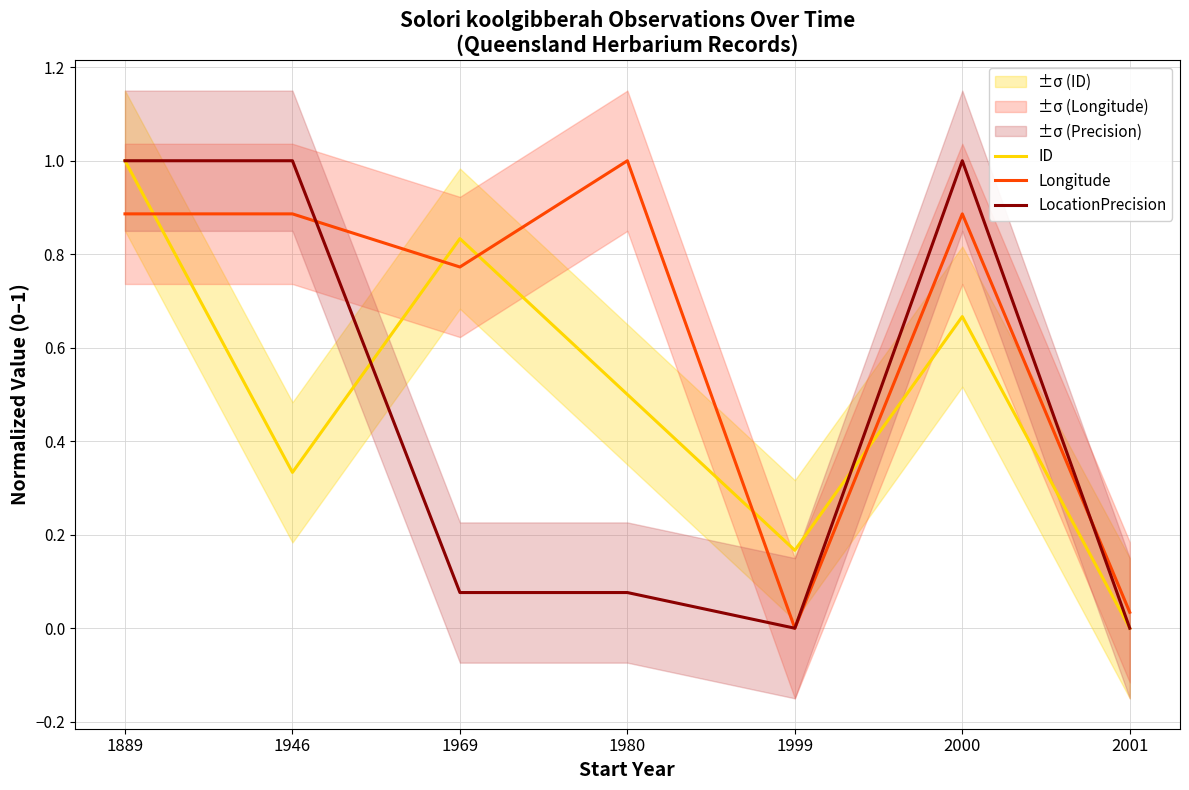

True or false: Longitude and LocationPrecision intersect in this chart.

True